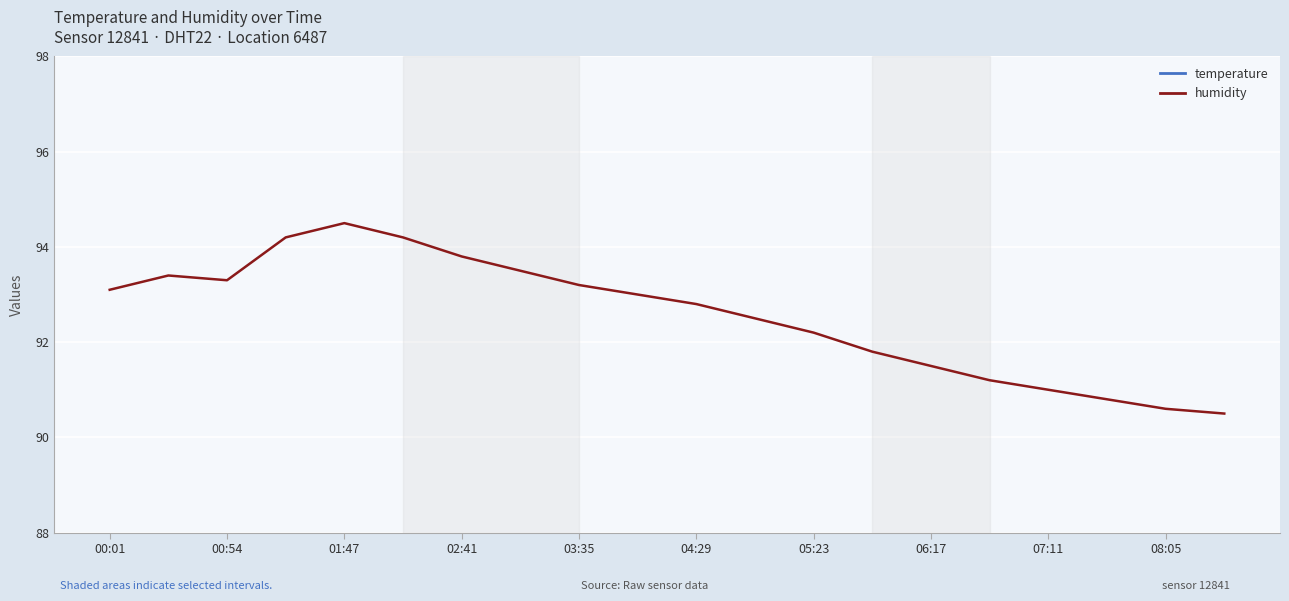

True or false: humidity has a value of 93.2 at 03:35.

True